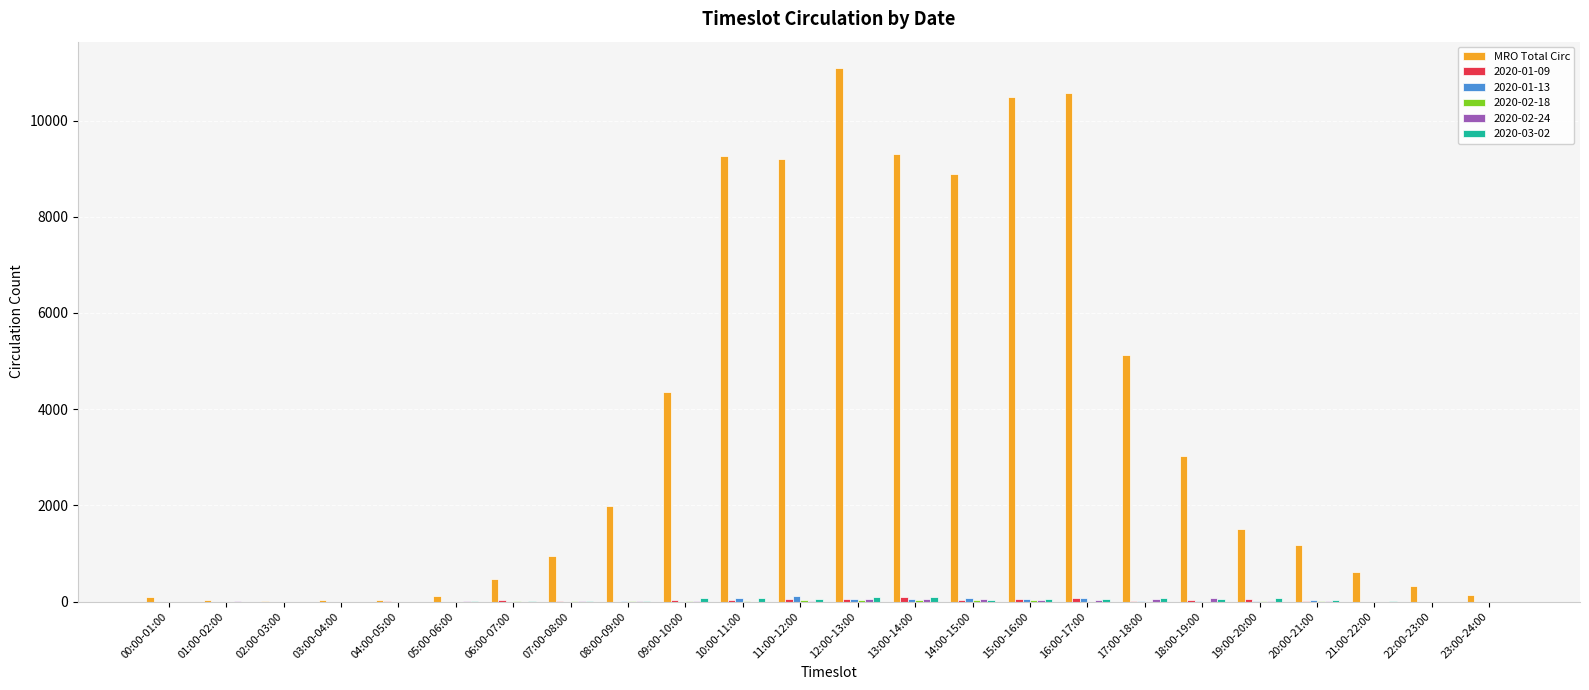

Which series changed the most between 09:00-10:00 and 15:00-16:00?

MRO Total Circ